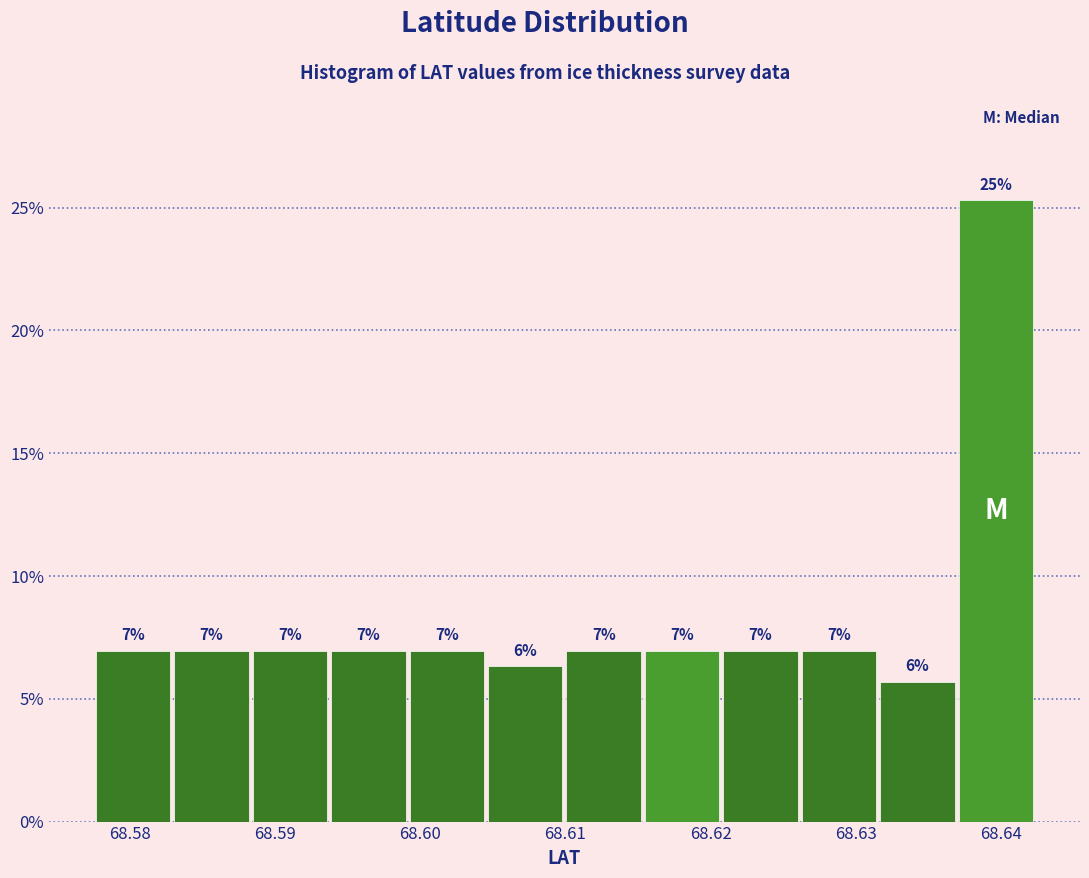

Which range on the x-axis has the tallest bar?

68.637 to 68.642